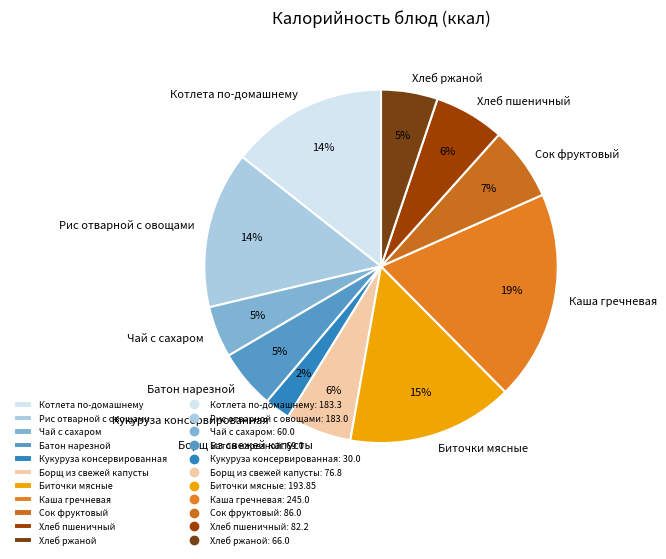

Count the number of slices in the pie.

11